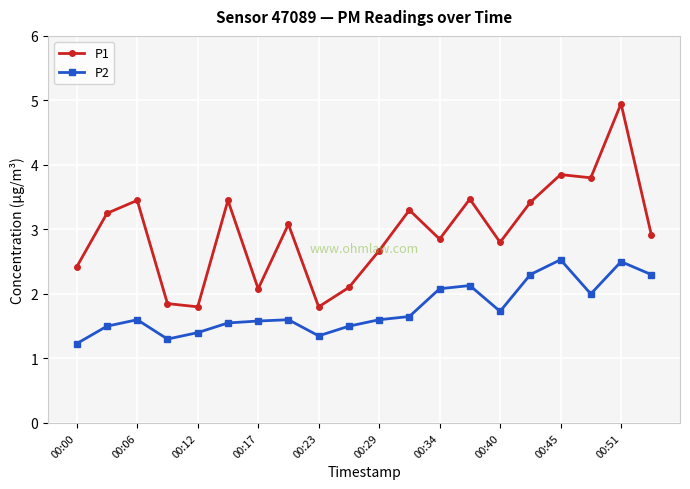

List the series in order of their overall mean, lowest first.

P2, P1